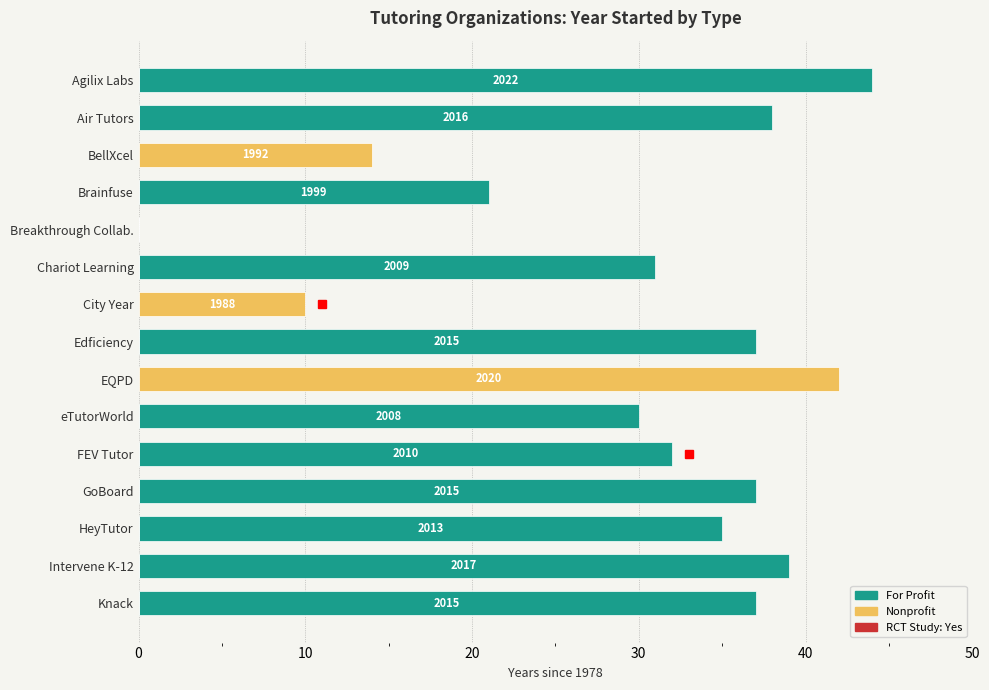

The value of Nonprofit at GoBoard is 0. True or false?

True